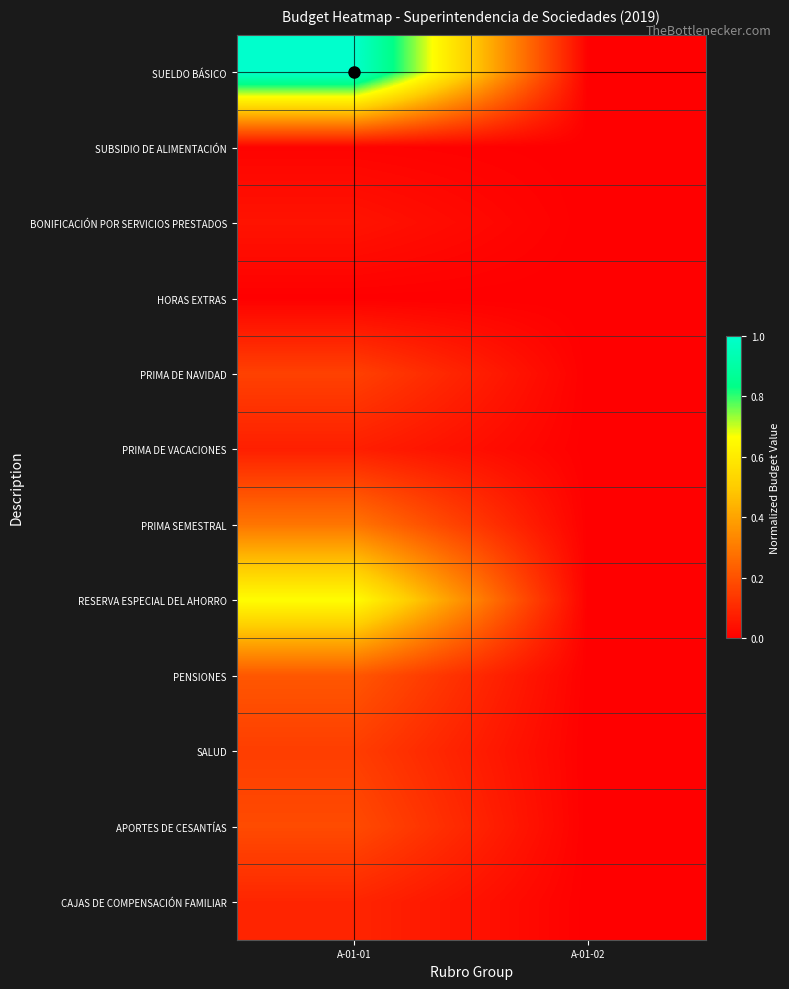

Between A-01-02 and A-01-01, which is larger?

A-01-01